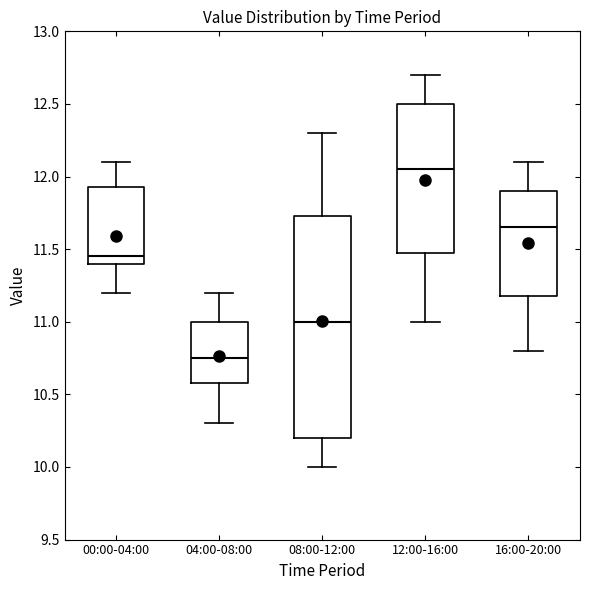

Reading left to right, read every box against the y-axis: the position of its median line, the range the box covers, and the ends of its whiskers. The values are not printed on the chart, so give them approximately, as read against the axis.

00:00-04:00: median 11.45, box 11.40 to 11.95, whiskers 11.20 to 12.10
04:00-08:00: median 10.75, box 10.60 to 11.00, whiskers 10.30 to 11.20
08:00-12:00: median 11.00, box 10.20 to 11.75, whiskers 10.00 to 12.30
12:00-16:00: median 12.05, box 11.50 to 12.50, whiskers 11.00 to 12.70
16:00-20:00: median 11.65, box 11.20 to 11.90, whiskers 10.80 to 12.10